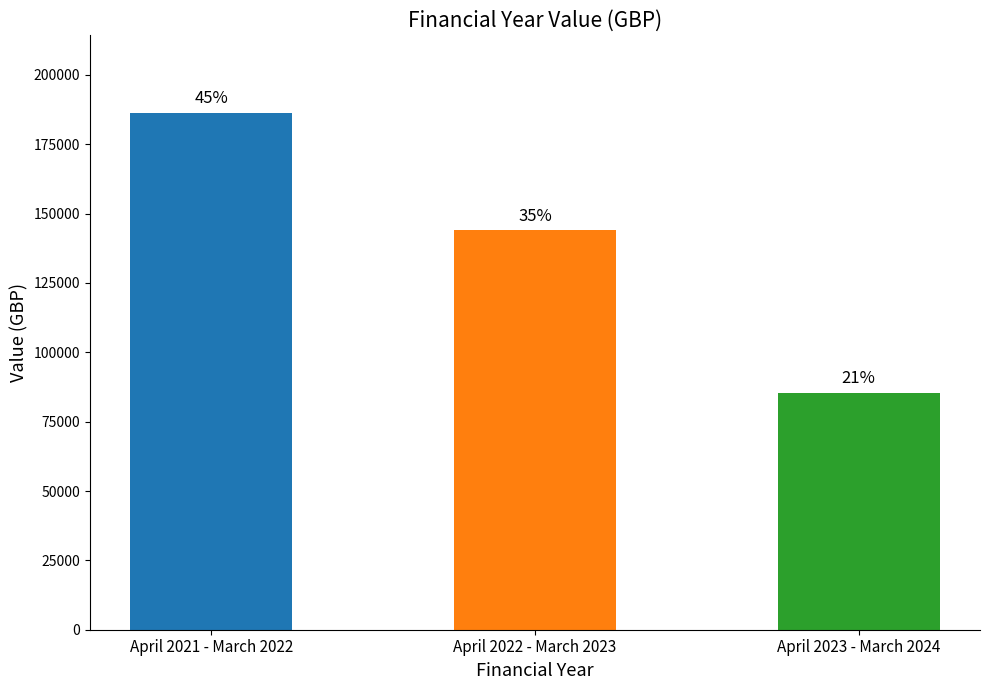

Which label corresponds to the smallest value in the chart?

April 2023 - March 2024